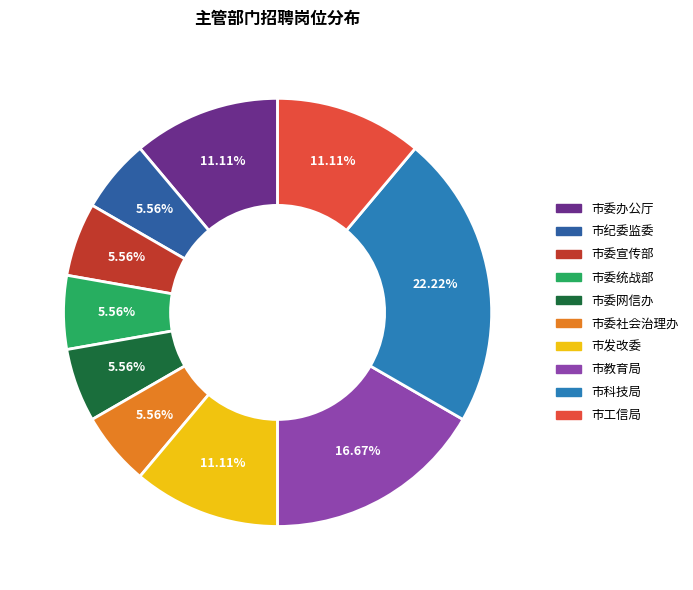

How many segments does this pie chart have?

10